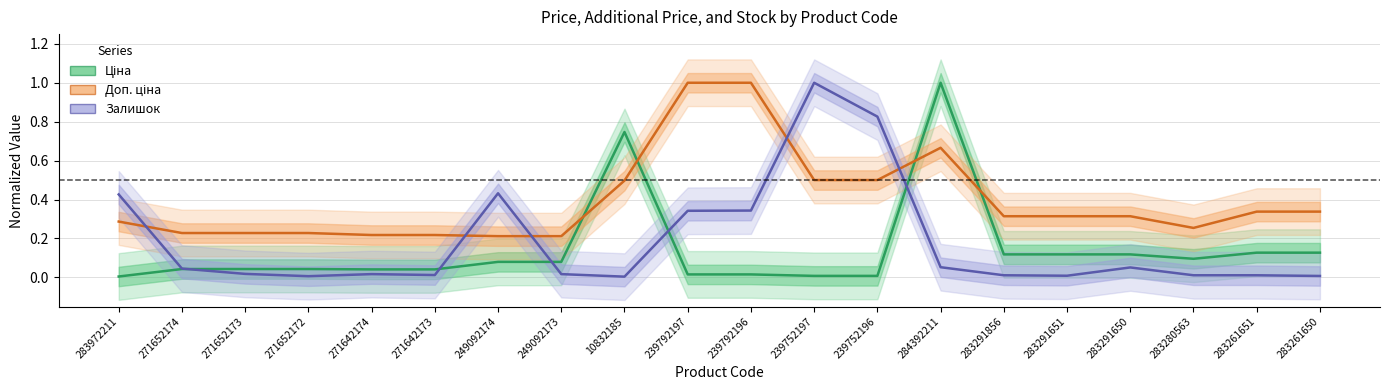

Rank the series at 283280563 from highest to lowest value.

Доп. ціна, Ціна, Залишок